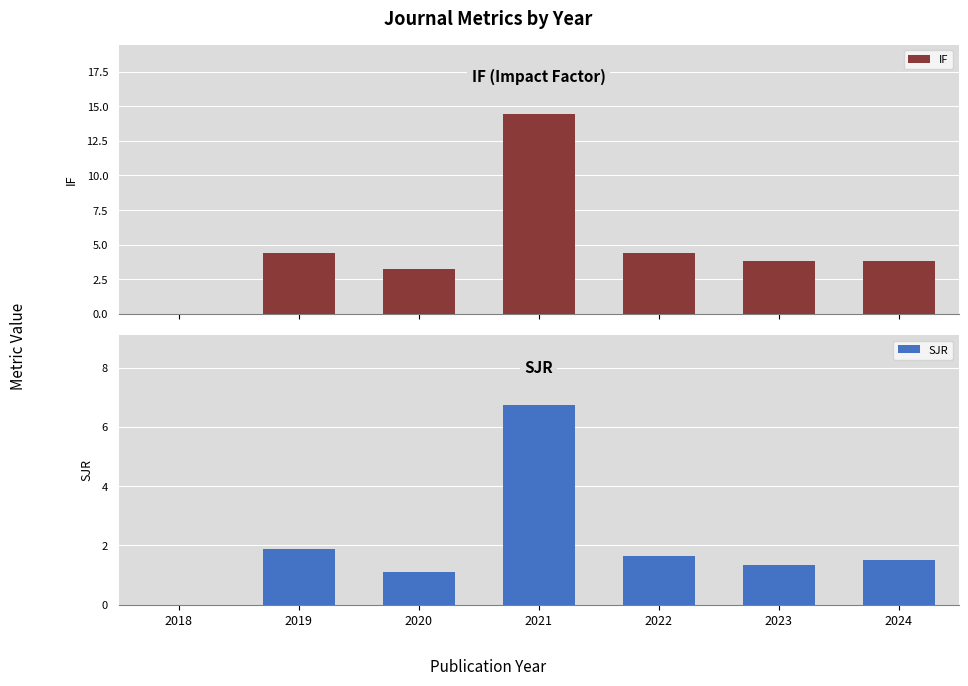

Is it true that IF equals 7.2 at 2019?

False